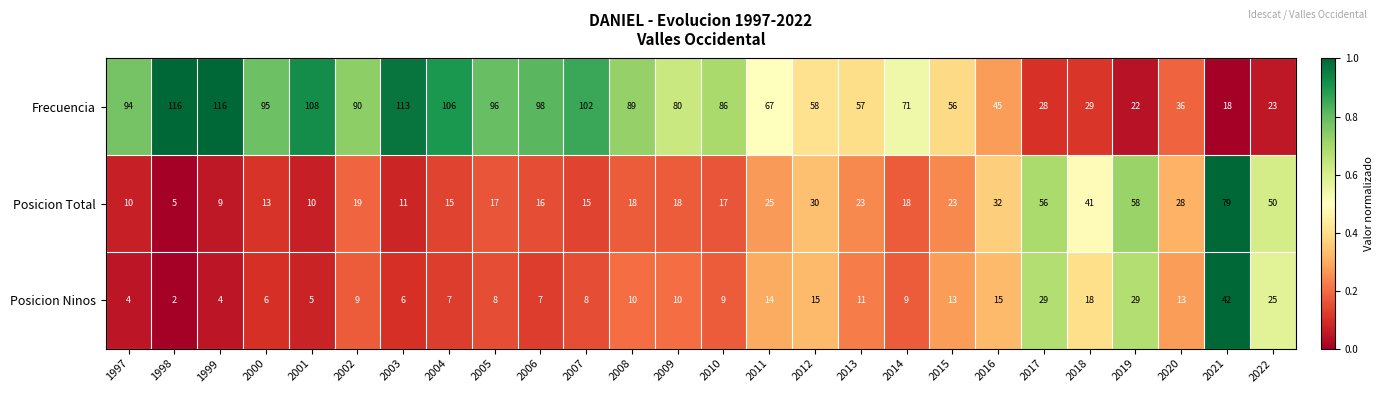

How many distinct data groups are displayed?

3